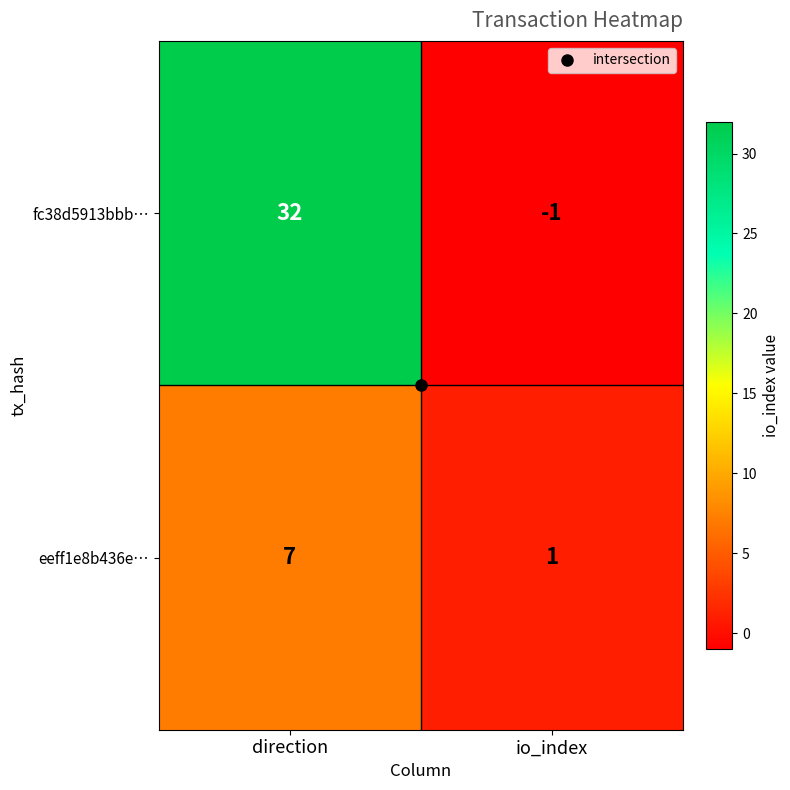

What is the sum of the fc38d5913bbb… values at direction and io_index?

31